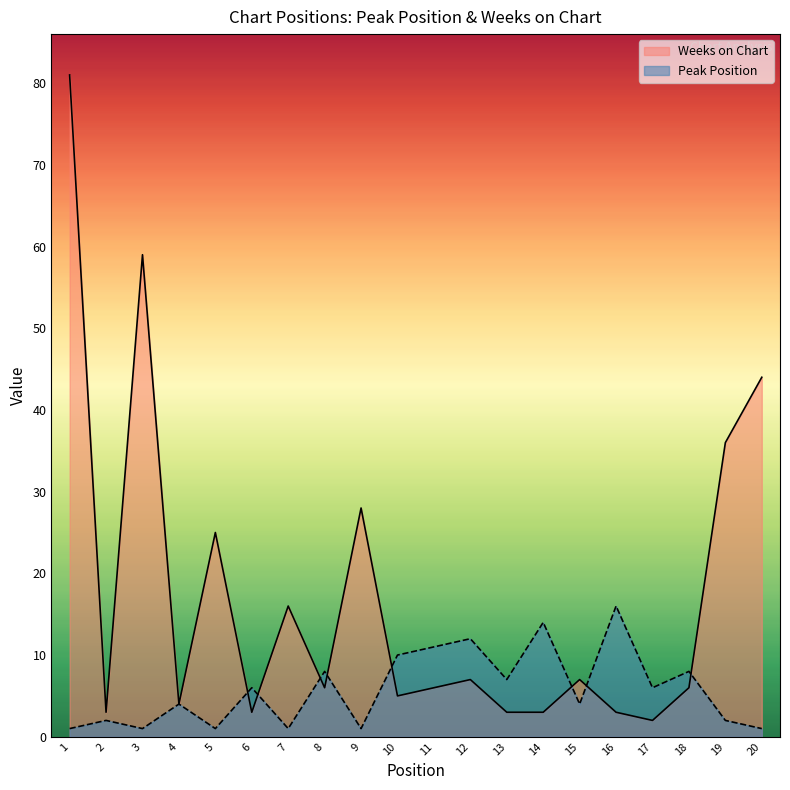

Which has a higher value, 6 or 17?

6